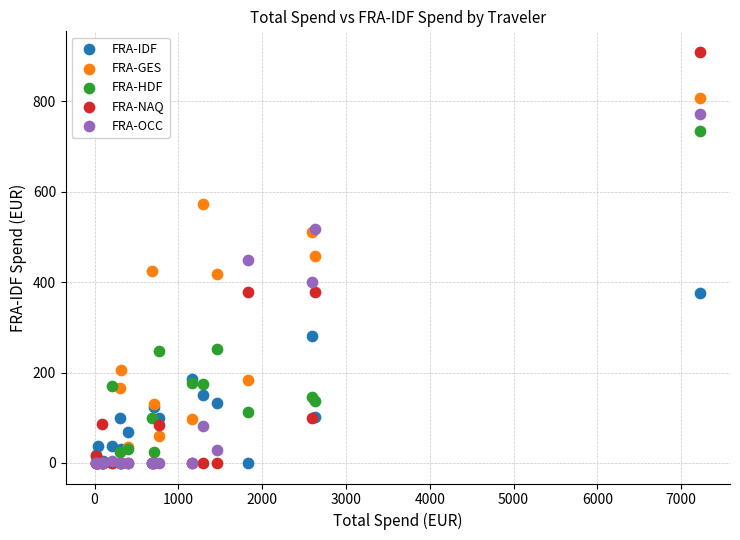

What are all the series names shown in the legend?

FRA-IDF, FRA-GES, FRA-HDF, FRA-NAQ, FRA-OCC